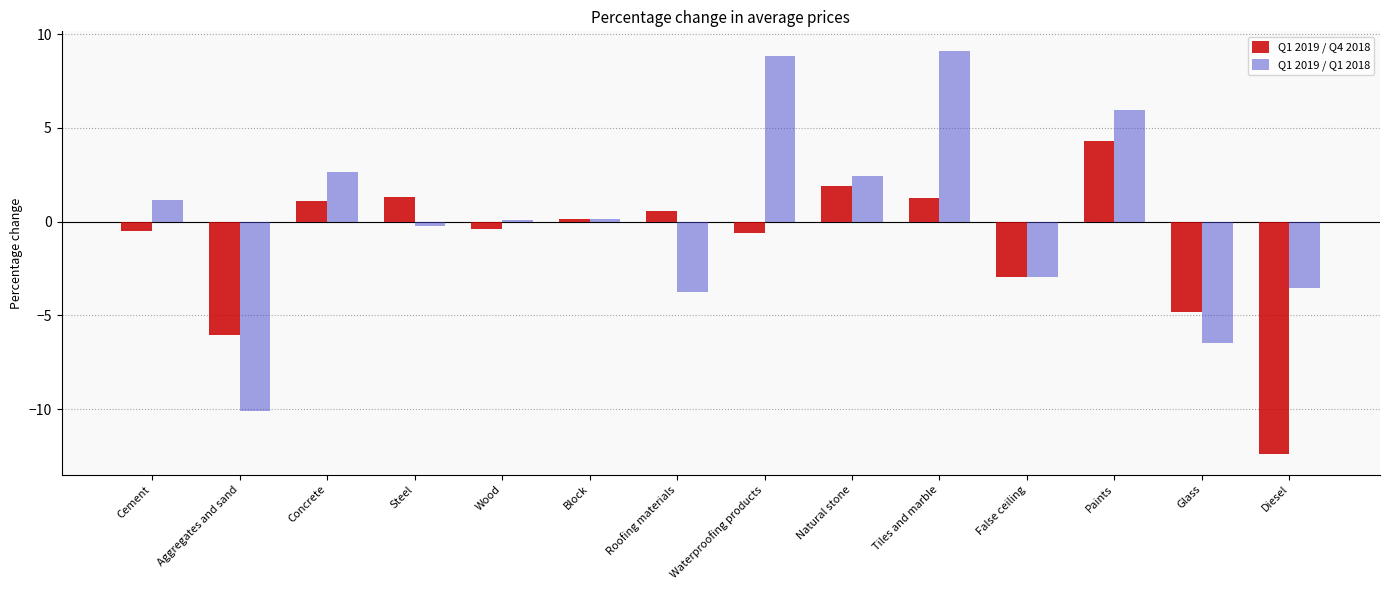

At which label does Q1 2019 / Q1 2018 first exceed 0?

Cement